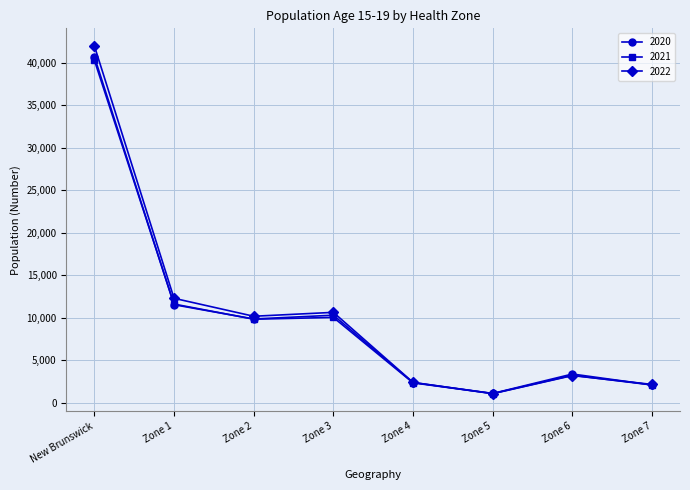

How many data points in 2022 are less than 10181?

4